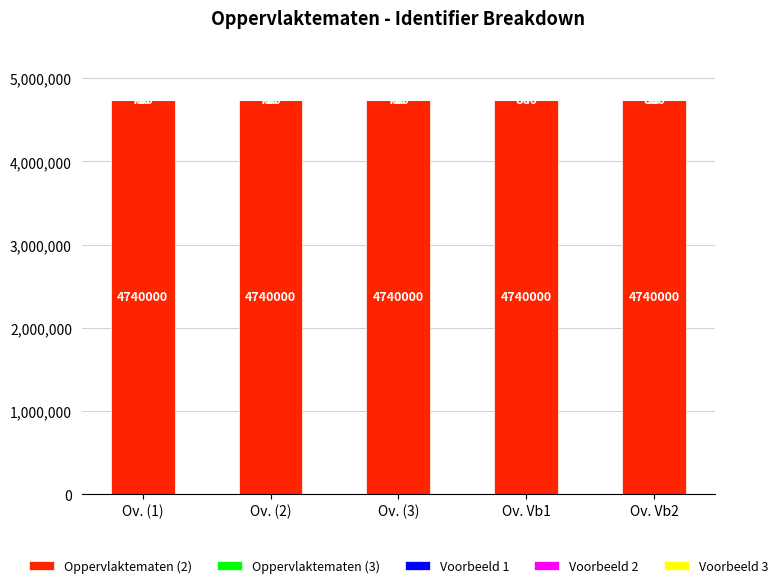

Is it true that Oppervlaktematen (2) equals 4740000 at Ov. Vb2?

True